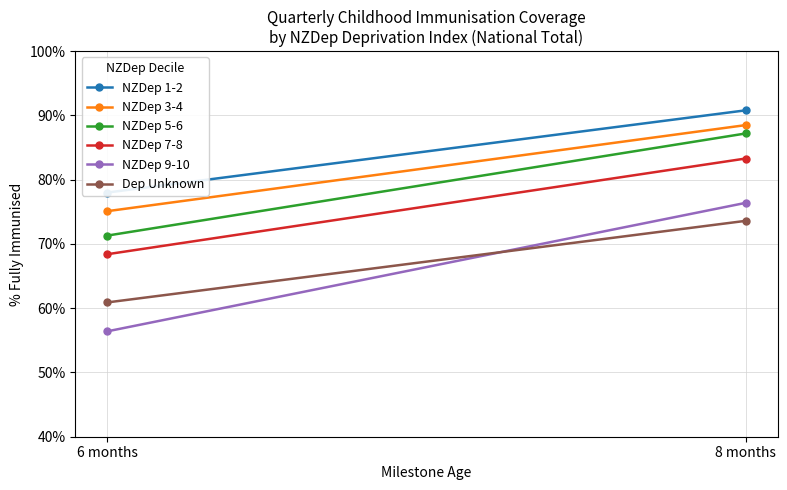

How many NZDep 9-10 values are between 0 and 1?

2